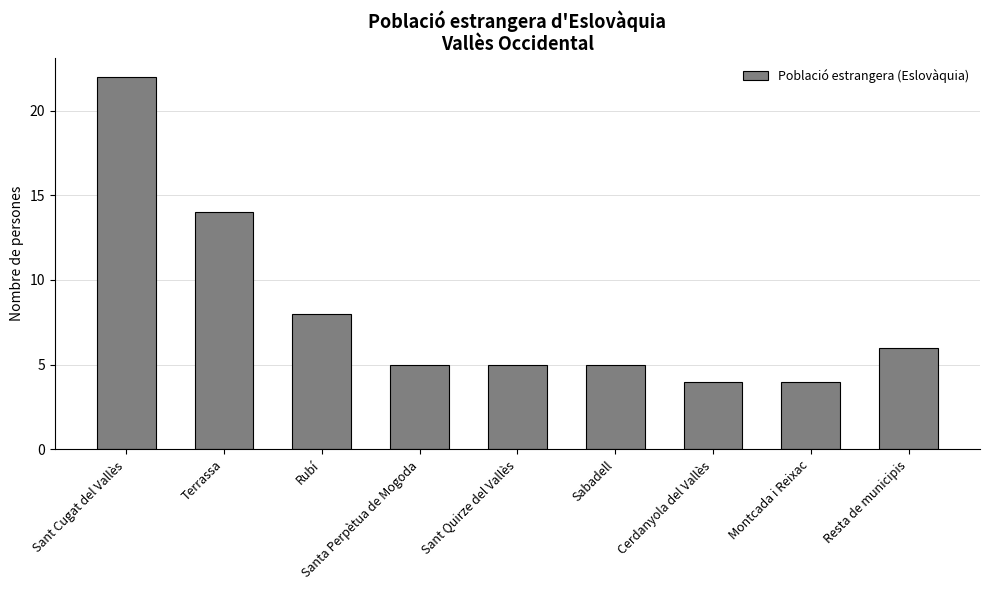

Where is the data nearest to the value 13?

Terrassa